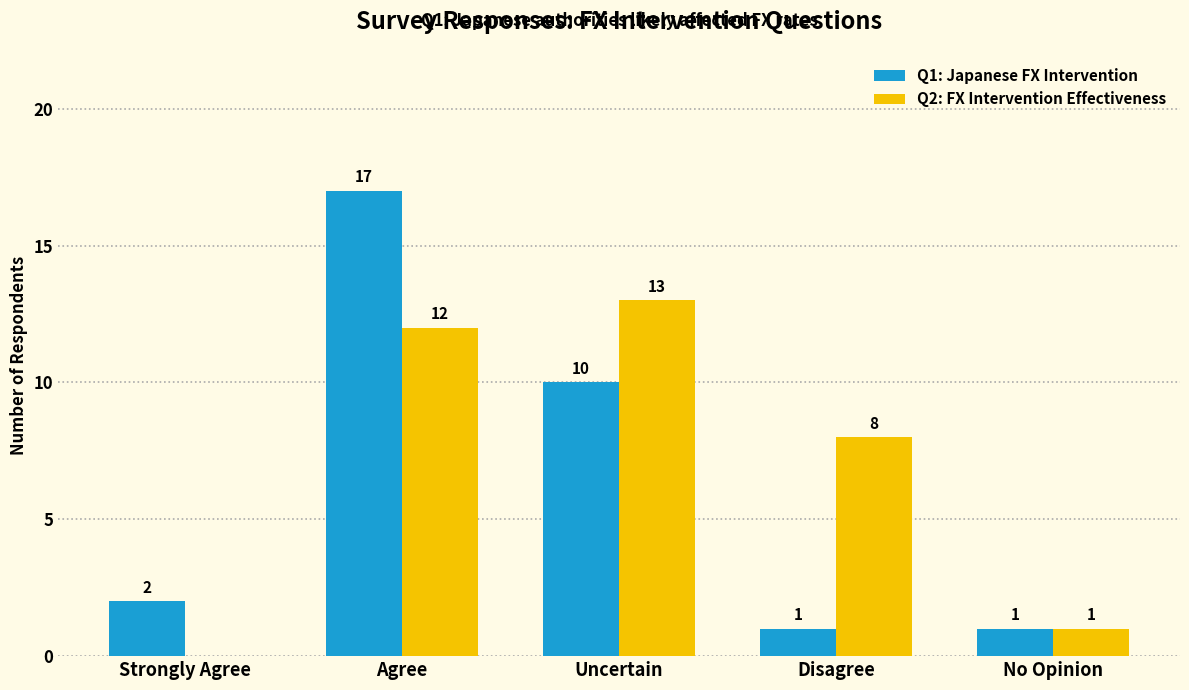

Is it true that Q1: Japanese FX Intervention equals 15 at Uncertain?

False